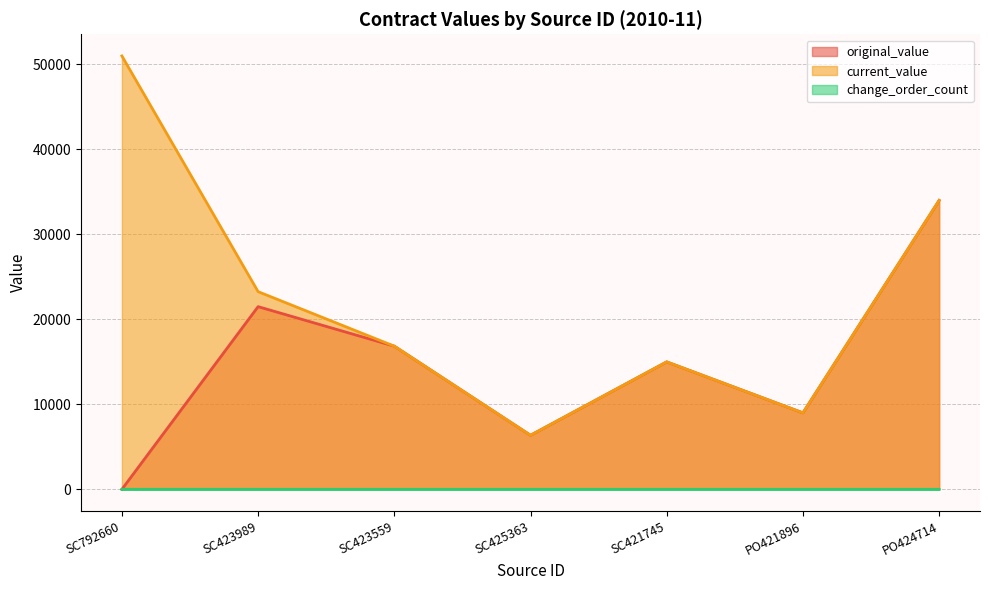

Where is the first local maximum for original_value?

SC423989